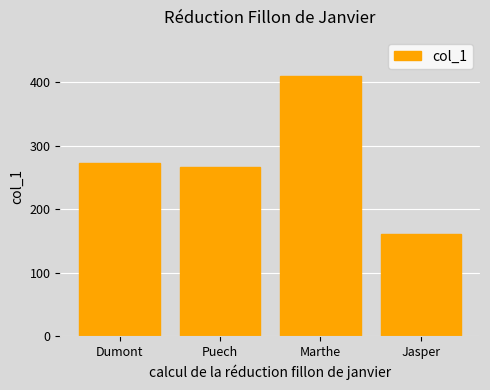

List the labels in order of value, largest first.

Marthe, Dumont, Puech, Jasper